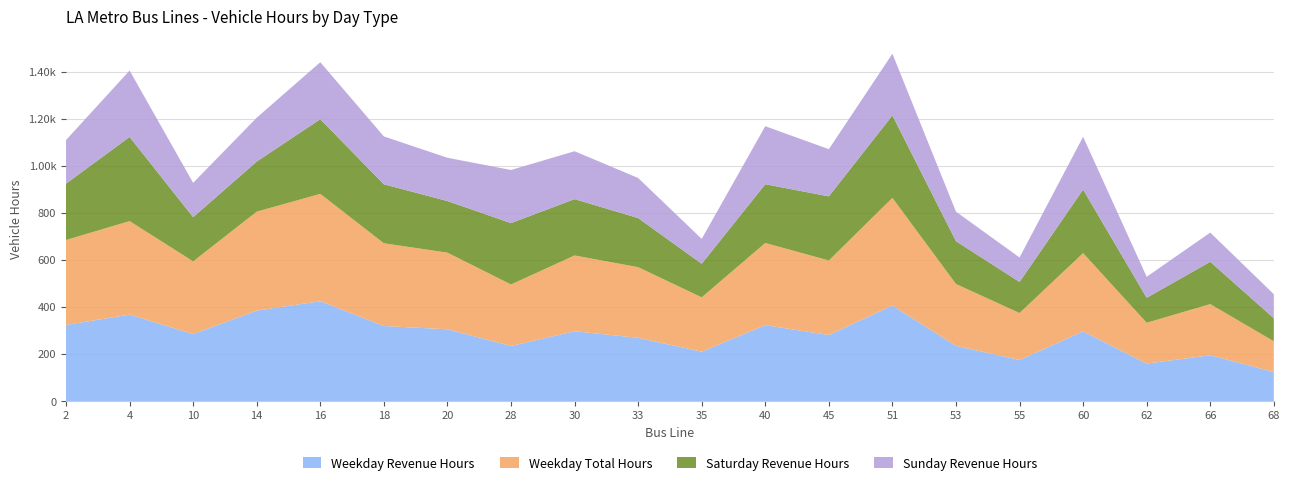

Reading right to left, extract all data points from this chart.

Weekday Revenue Hours: 123.1	194.5	159.1	295.9	174.5	234.4	405.5	280.6	322.4	209.7	268.5	296.5	234.1	304.9	318.7	424.2	384.1	284.5	367.1	323.5
Weekday Total Hours: 130.7	217.4	173.5	332.7	199.4	263.0	457.7	316.7	349.2	230.9	300.4	322.1	261.1	325.7	351.7	456.2	420.7	308.9	397.5	360.8
Saturday Revenue Hours: 98.0	179.8	106.1	270.0	132.1	181.8	350.5	272.4	249.7	142.7	208.6	239.4	260.9	219.3	250.6	317.1	212.9	187.8	357.7	239.4
Sunday Revenue Hours: 102.2	124.1	89.3	224.3	104.0	125.6	262.2	200.5	246.6	105.7	170.4	203.6	225.7	183.9	203.4	242.3	186.4	146.0	282.2	185.3